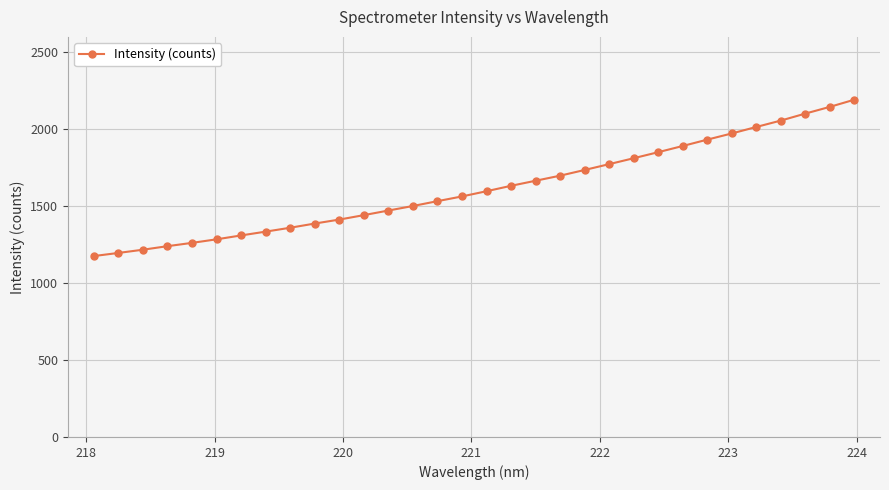

What is the smallest value displayed?

1175.6